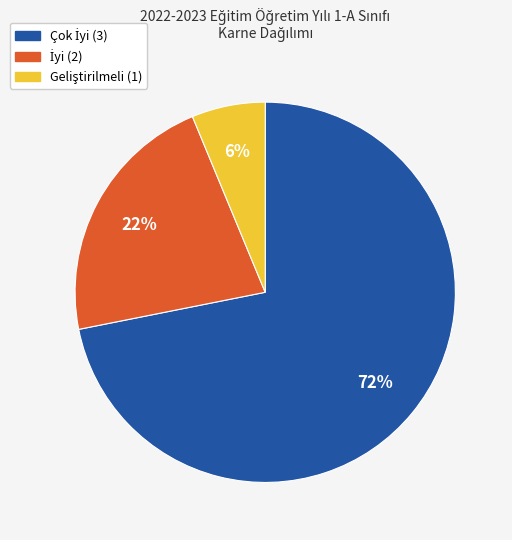

To the nearest percent, what is the average slice percentage?

33%